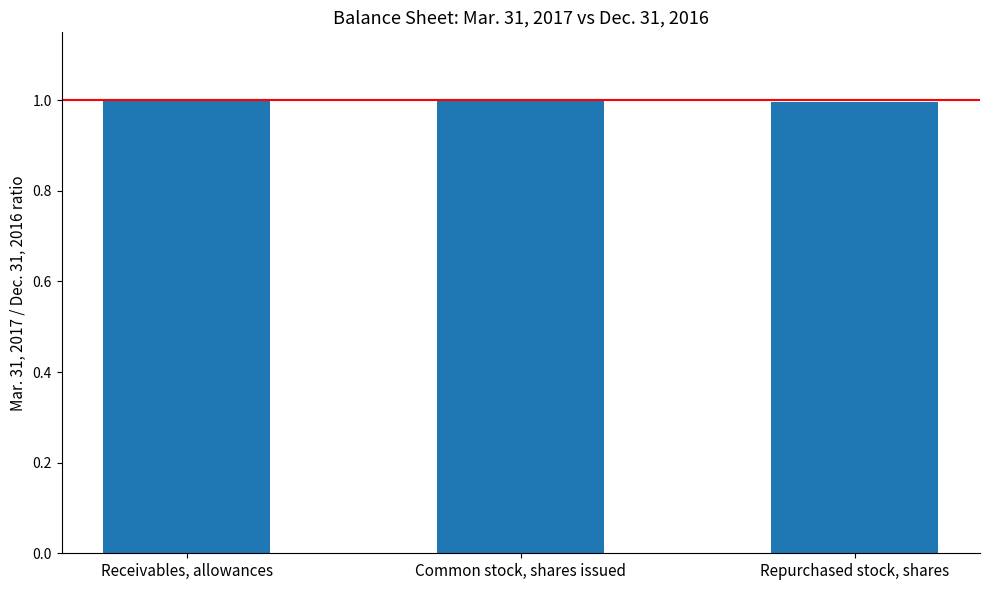

What is the sum of all values?

3.0